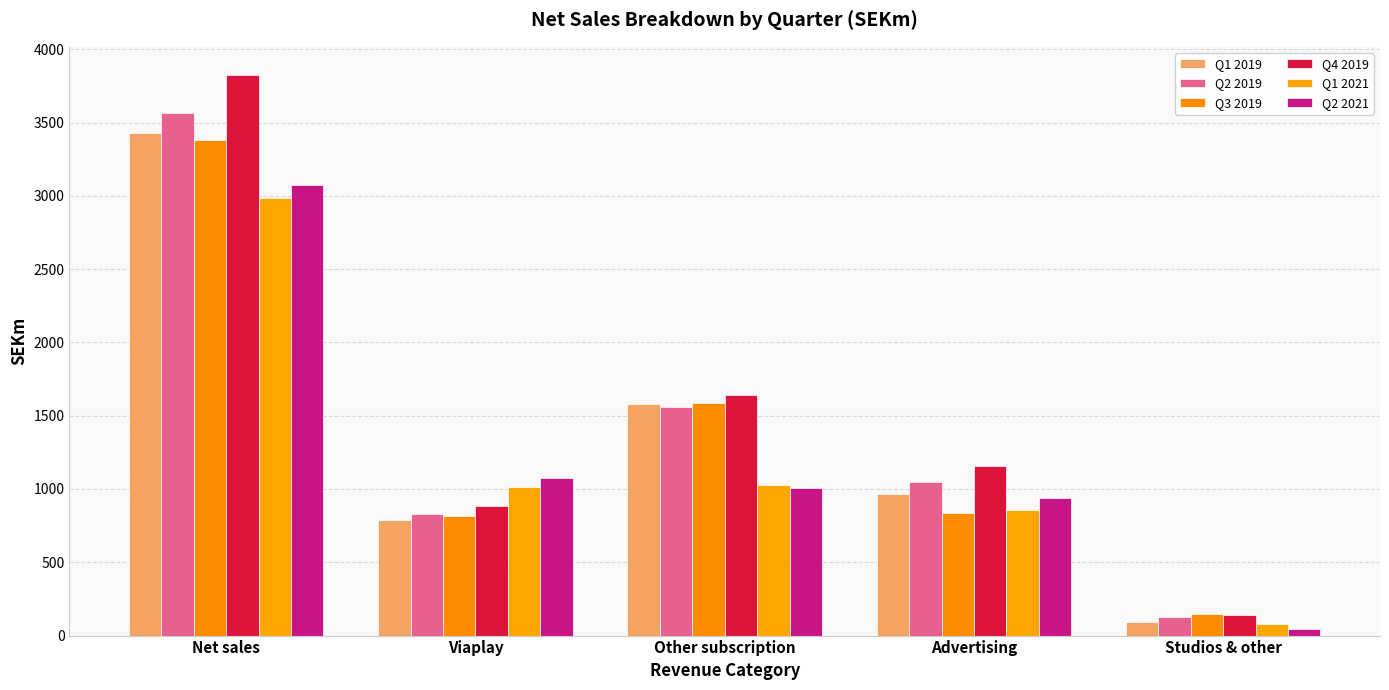

What is the difference between the Q1 2021 values at Viaplay and Studios & other?

930.0